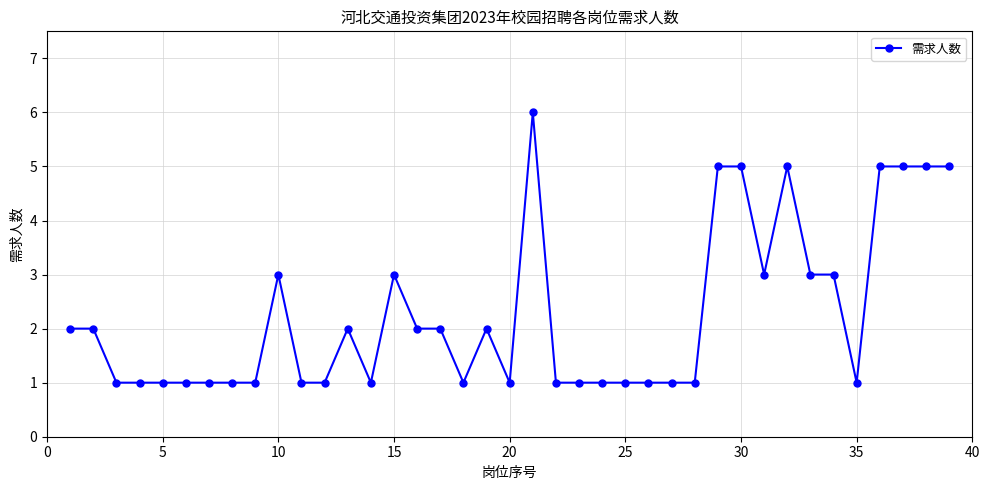

True or false: the data has more than 0 interior local peaks.

True